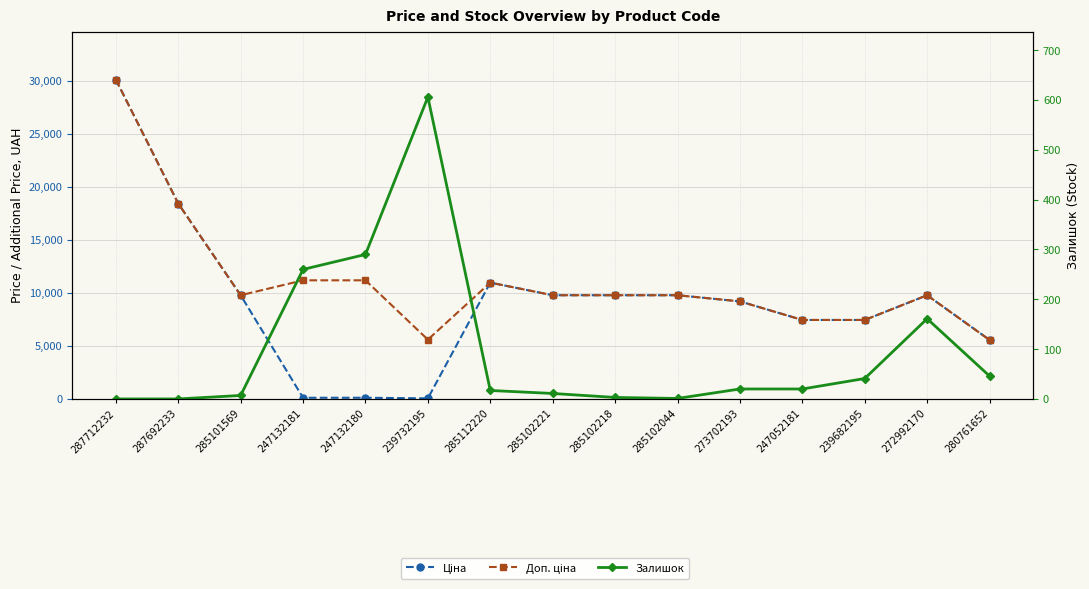

What is the label of the 3rd point from the left?

285101569